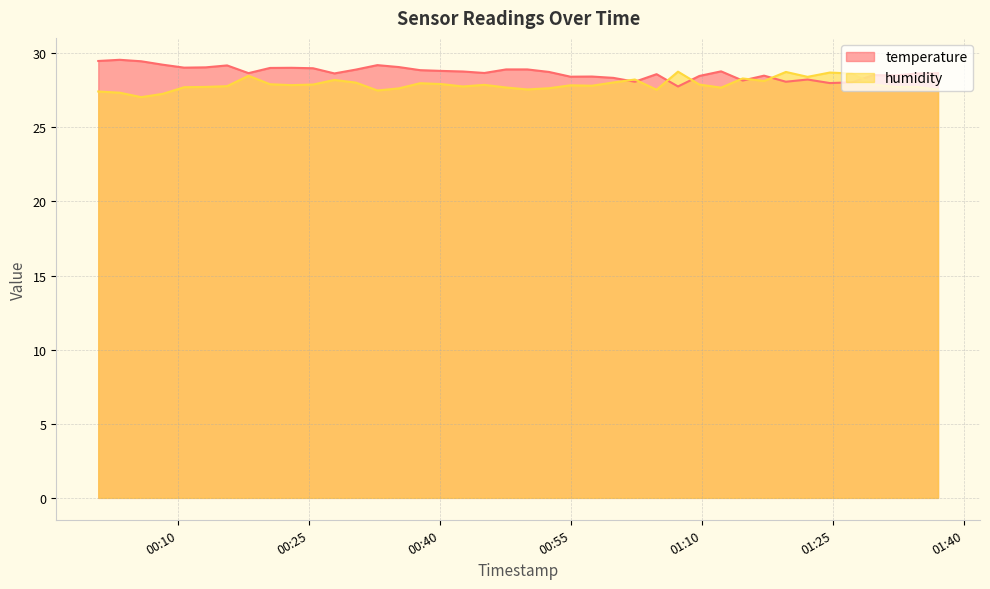

Where is humidity nearest to the value 27?

2023-04-21T00:05:46